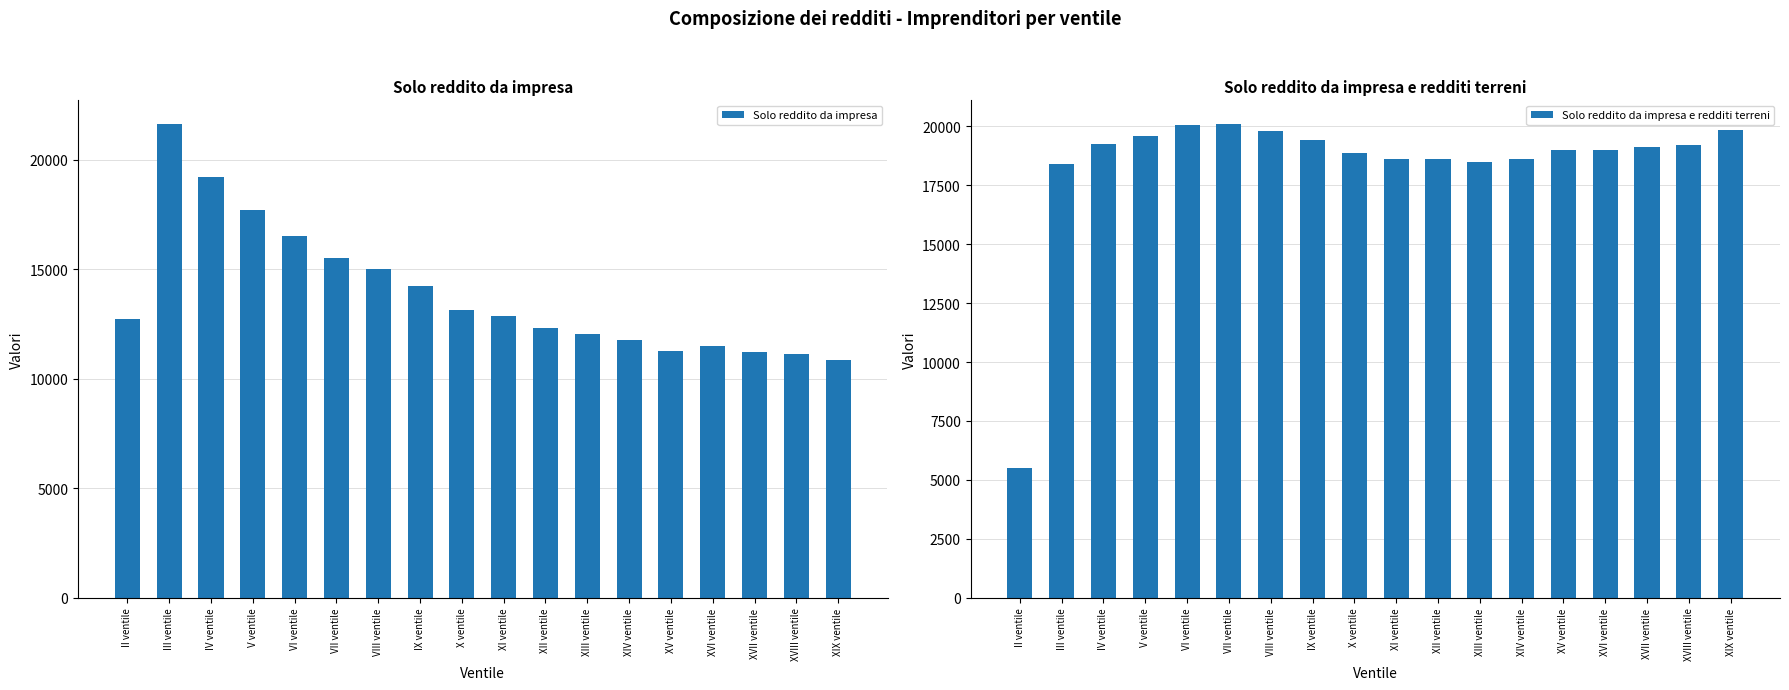

How many values in the Solo reddito da impresa series exceed 12845?

8